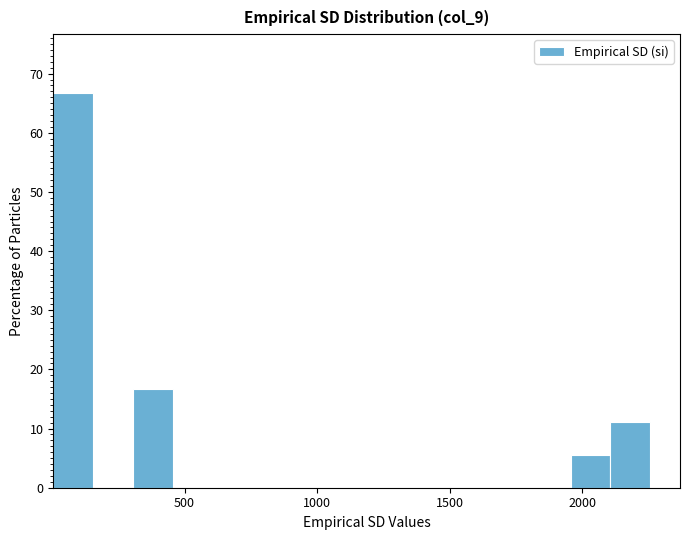

Read against the x-axis, roughly where is the centre of the tallest bar?

100